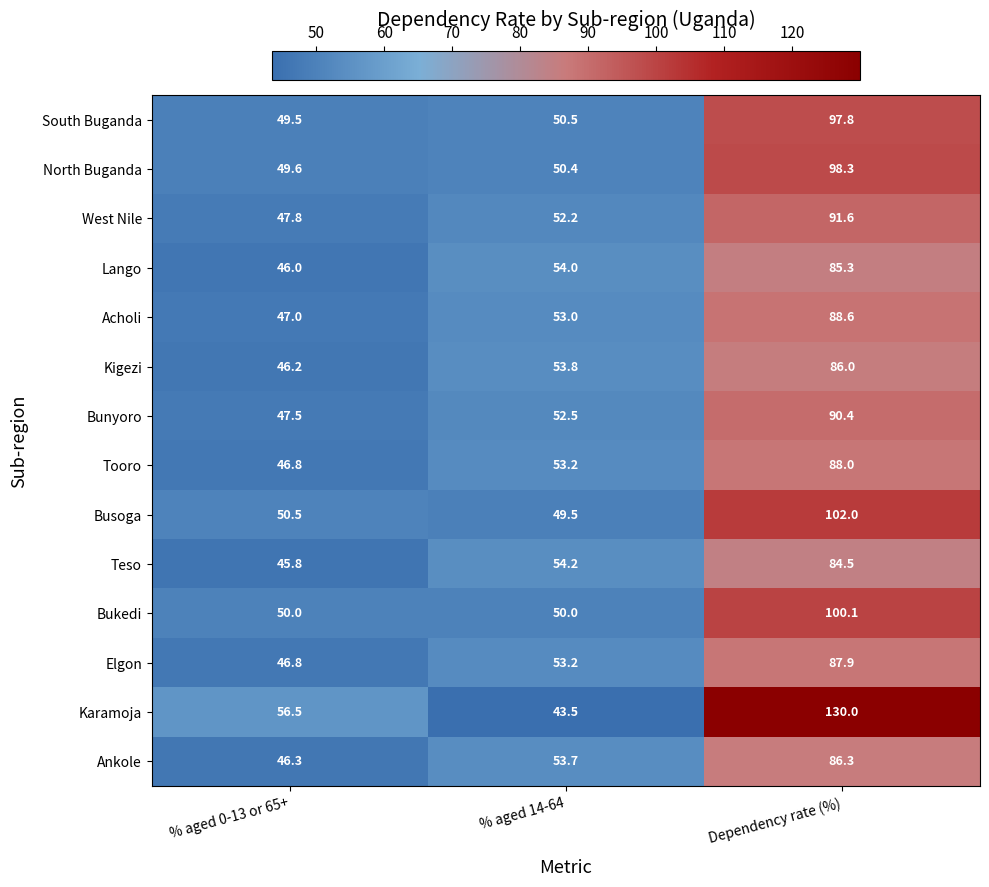

Which series has the largest range (max minus min)?

Karamoja